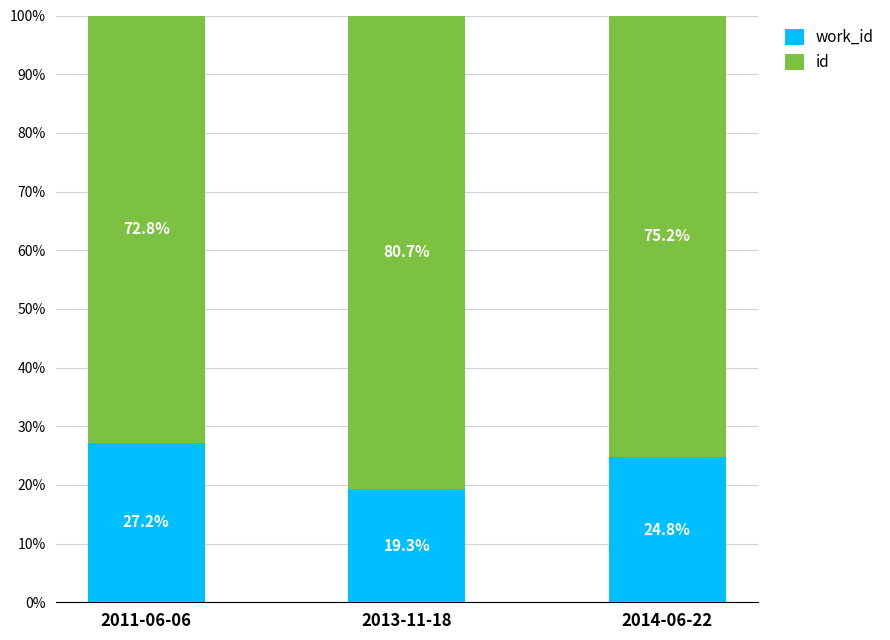

What is the total value across all series at 2013-11-18?

100.0